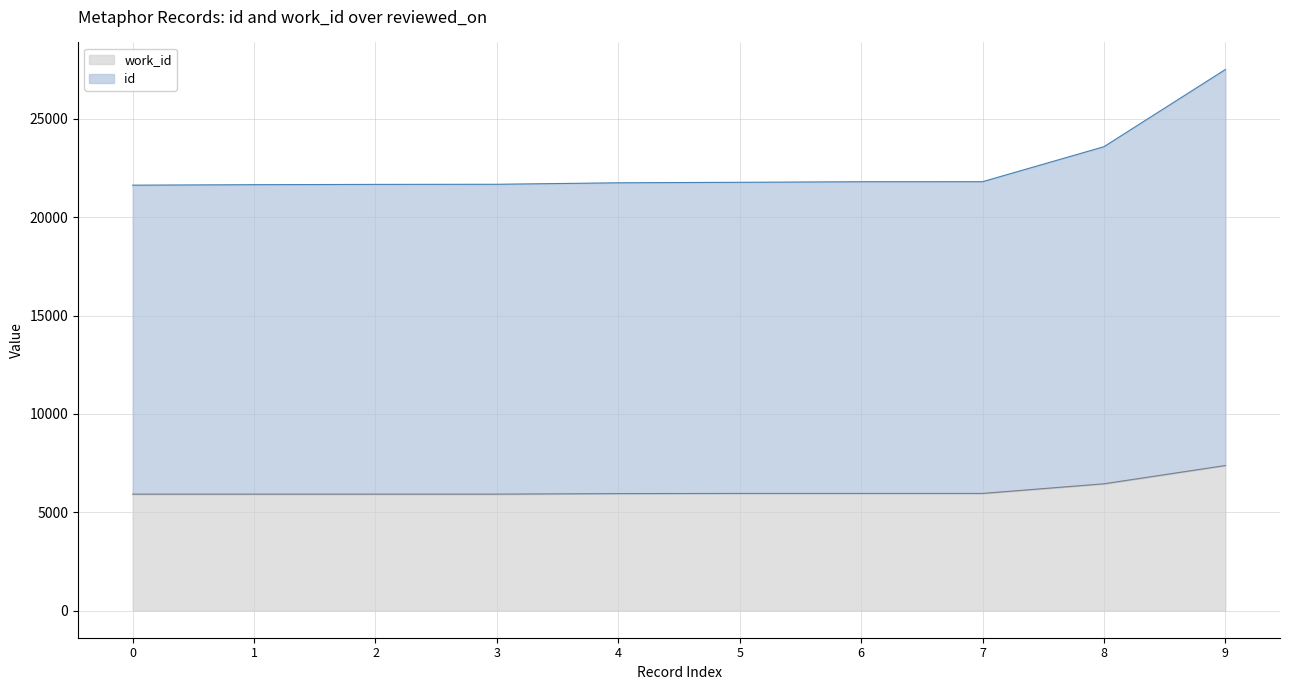

What is the total value across all series at 7?

21808